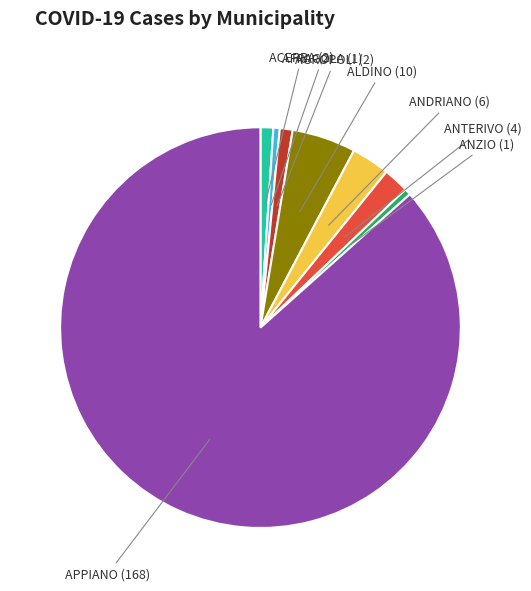

How many slices are in this pie chart?

8